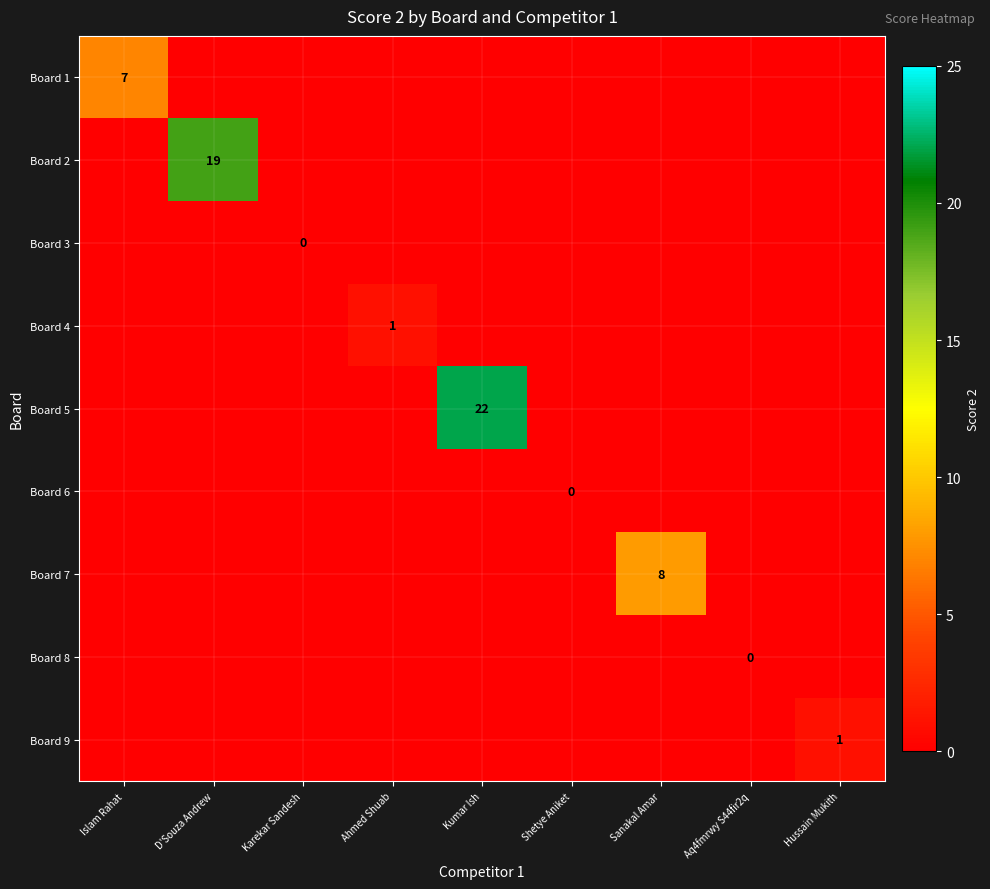

Is it true that Board 5 equals 22 at Kumar Ish?

True